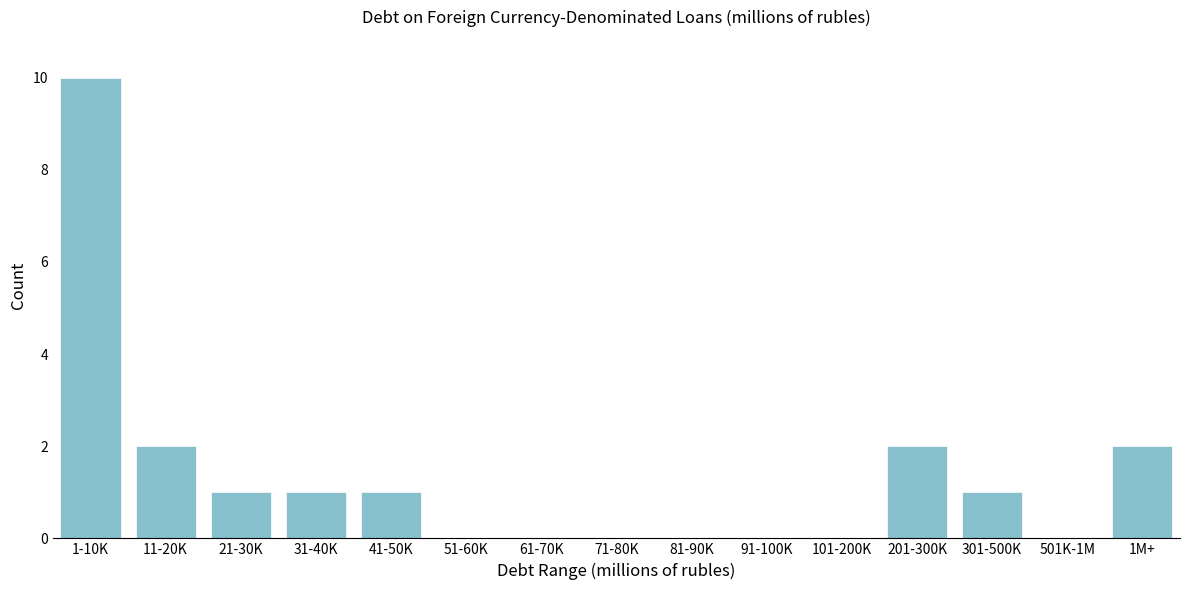

Reading left to right, list all the values displayed in this chart.

1-10K=10	11-20K=2	21-30K=1	31-40K=1	41-50K=1	51-60K=0	61-70K=0	71-80K=0	81-90K=0	91-100K=0	101-200K=0	201-300K=2	301-500K=1	501K-1M=0	1M+=2